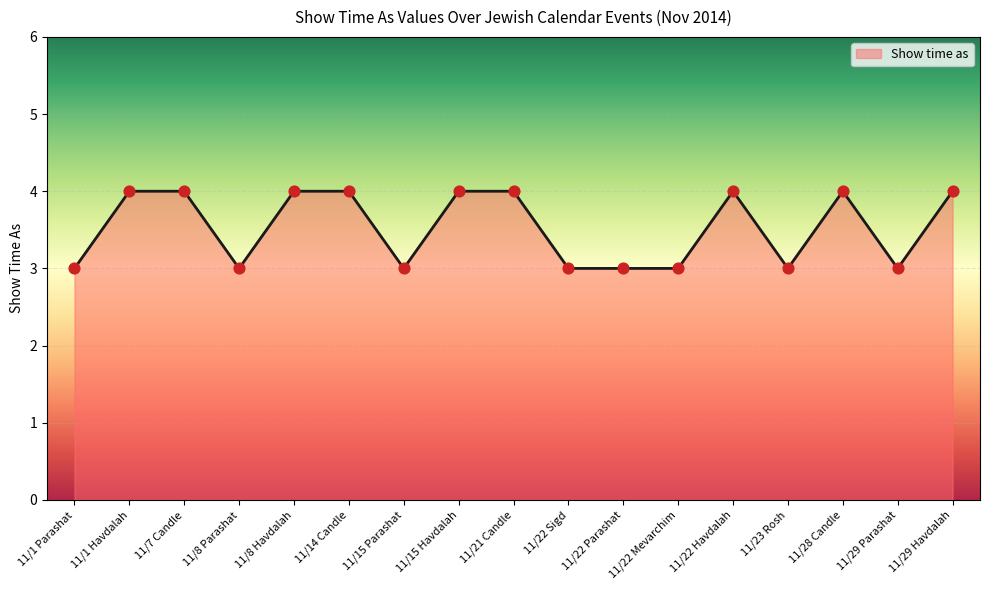

Between 11/15 Parashat and 11/7 Candle, which is larger?

11/7 Candle